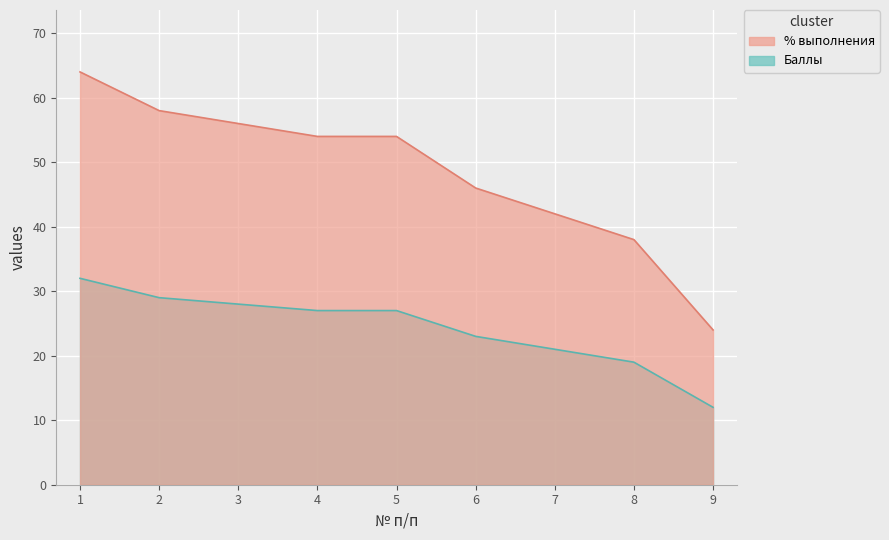

At which category does the chart reach its minimum across all series?

9